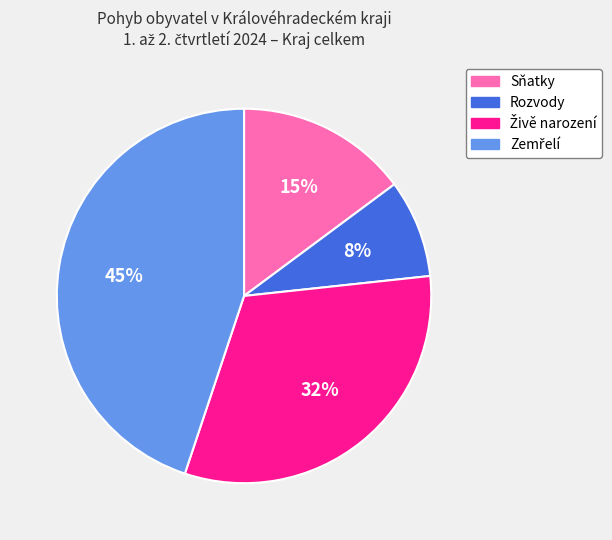

To the nearest percent, what portion does Sňatky represent?

15%